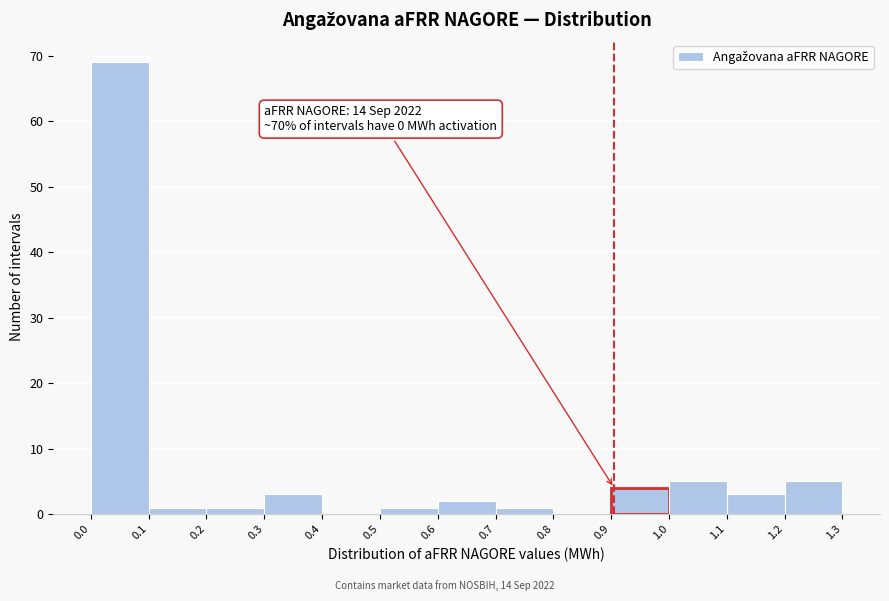

Over which range of the x-axis is the bar tallest?

0.0 to 0.1